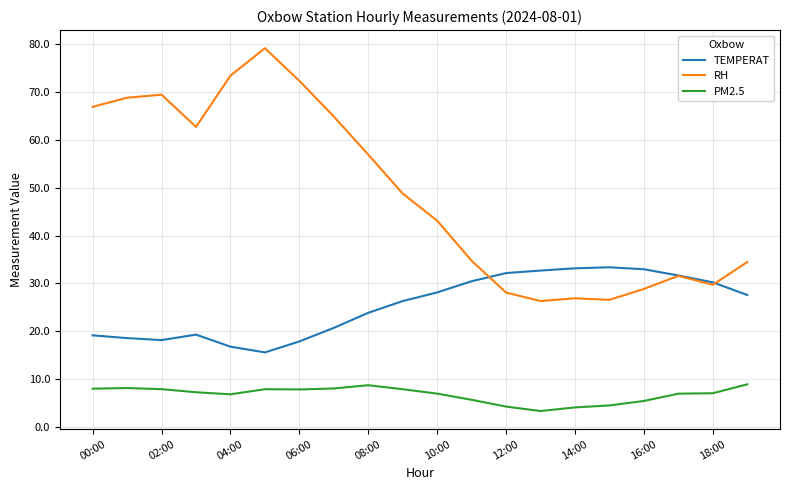

Which series has the largest range (max minus min)?

RH